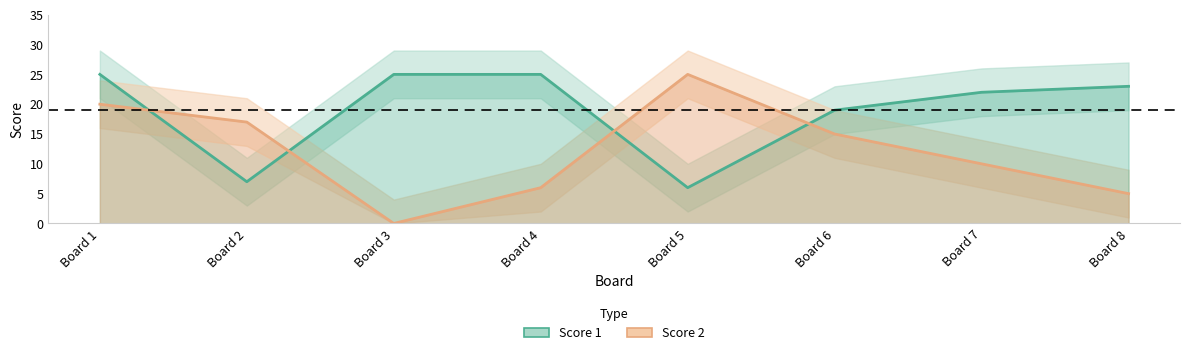

What is the average value of the Score 2 series?

12